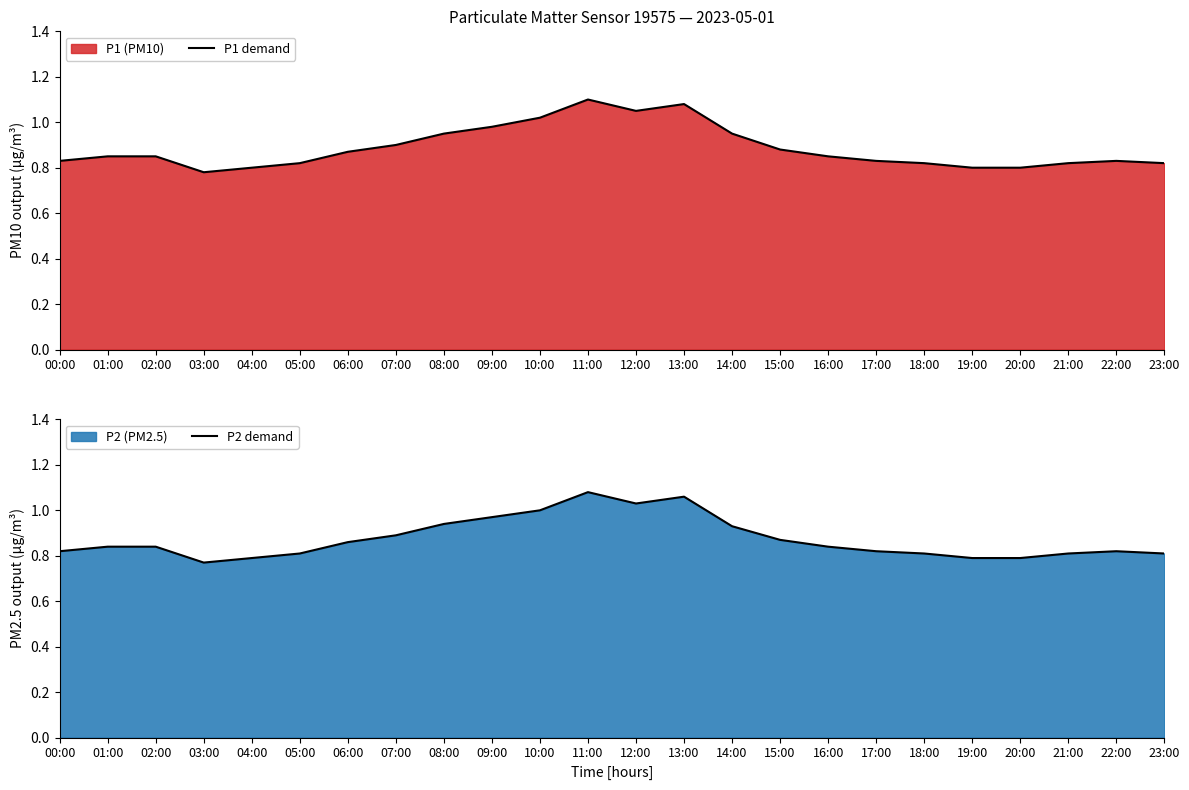

At how many categories does at least one series exceed 0?

24